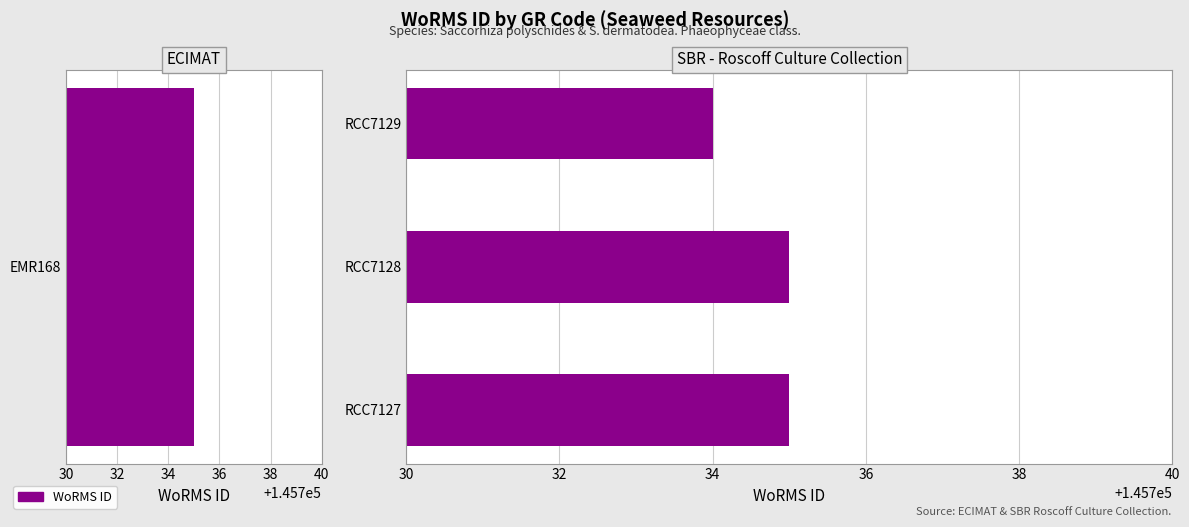

Does the chart contain stacked bars?

No